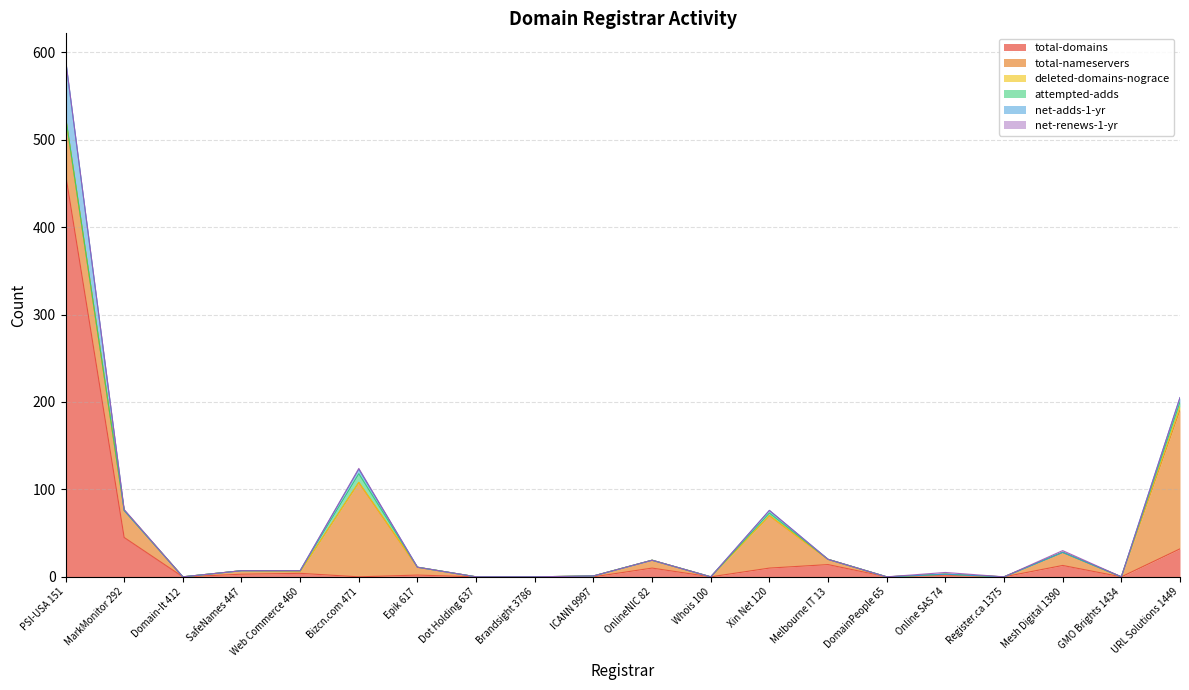

Which label corresponds to the smallest value in the chart?

Domain-It 412